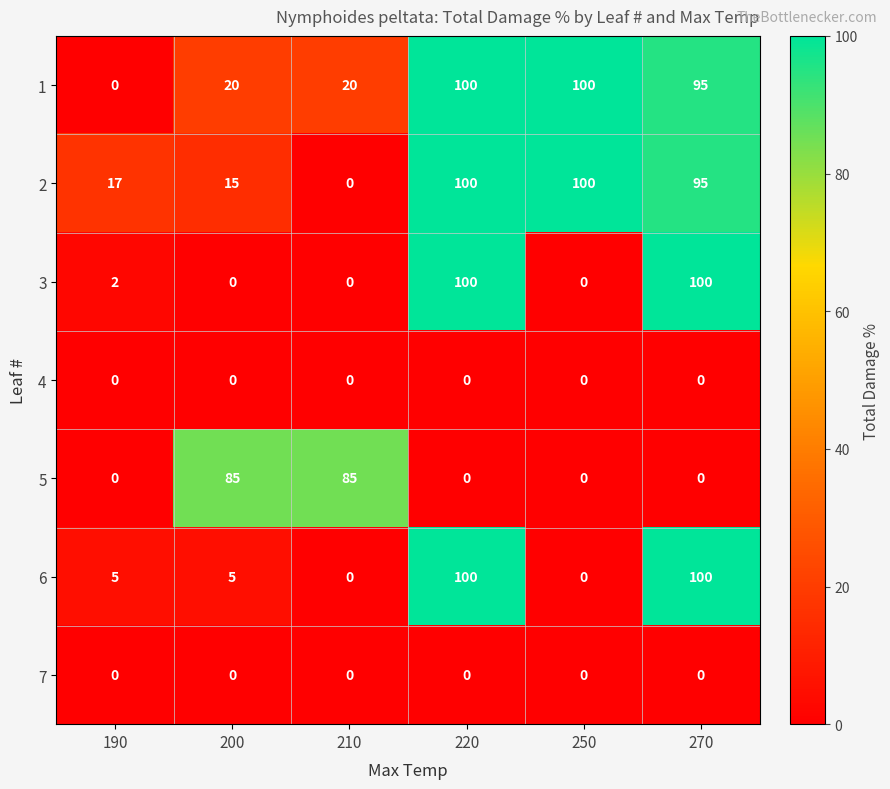

At which category is the sum across all series the highest?

220